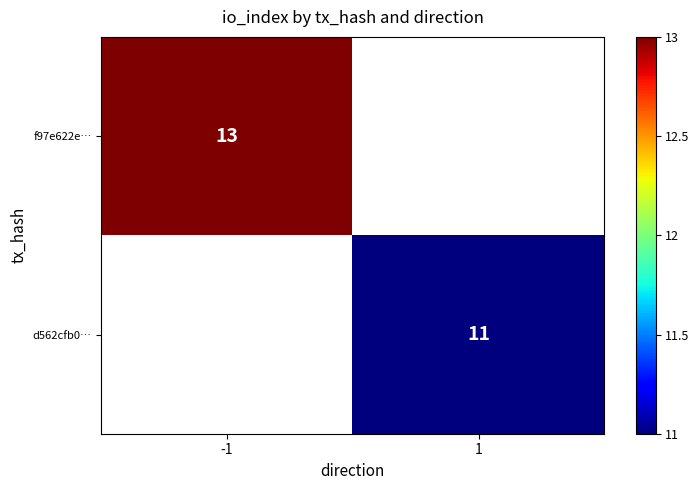

The value of d562cfb0… at 1 is 11. True or false?

True